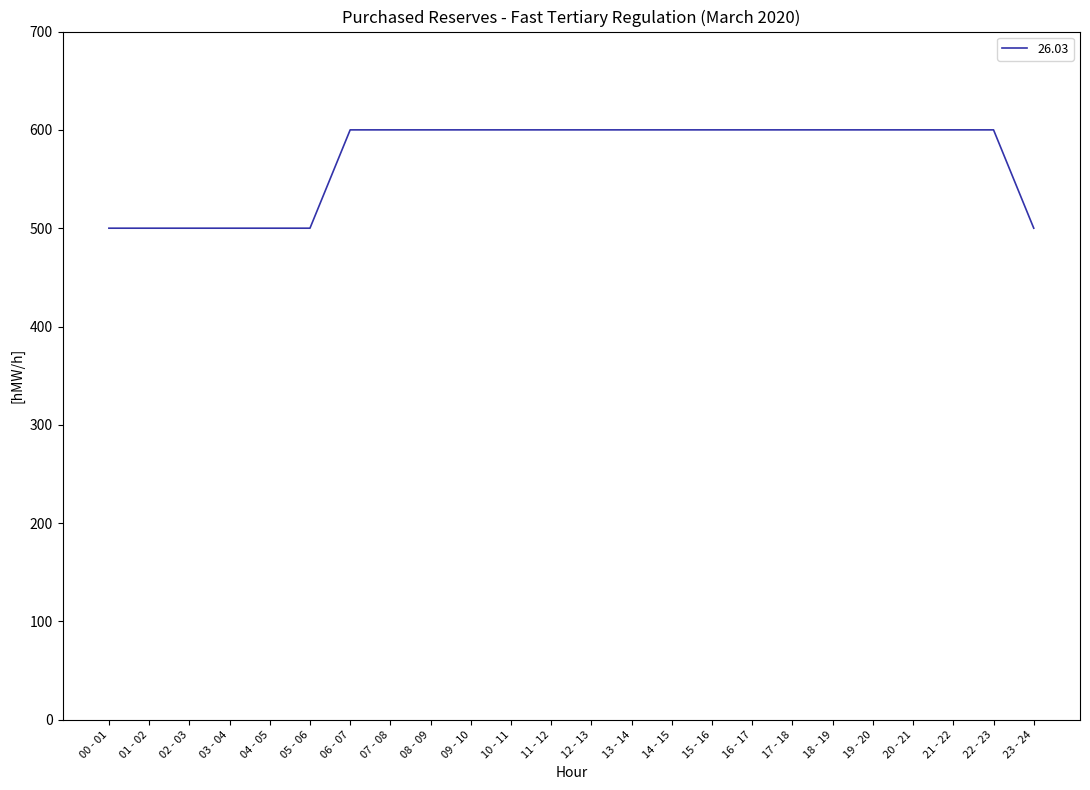

What is the sum of the values at 06 - 07 and 19 - 20?

1200